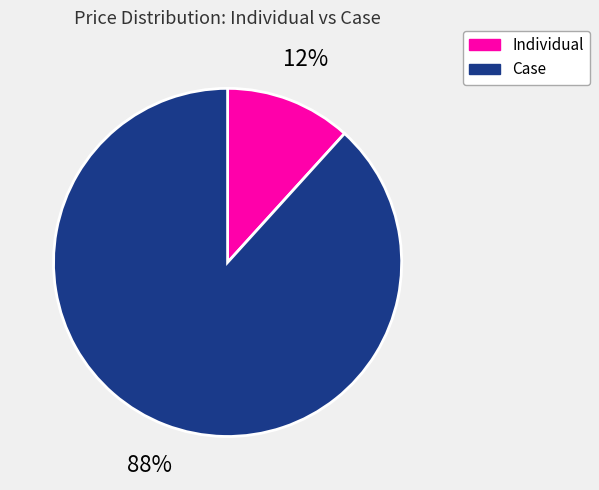

How many segments does this pie chart have?

2